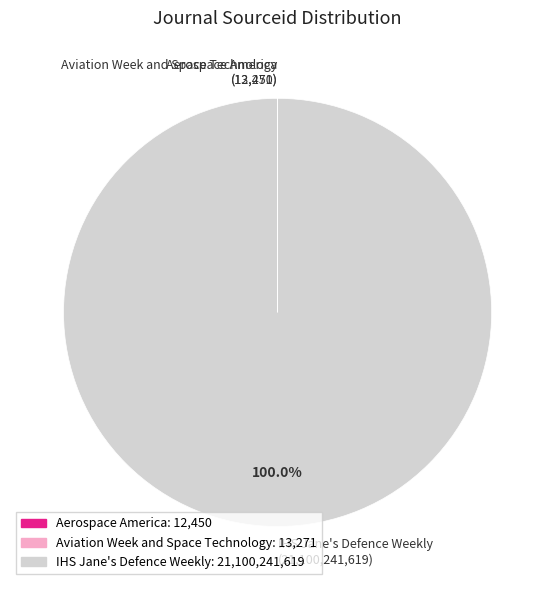

How many slices are in this pie chart?

3